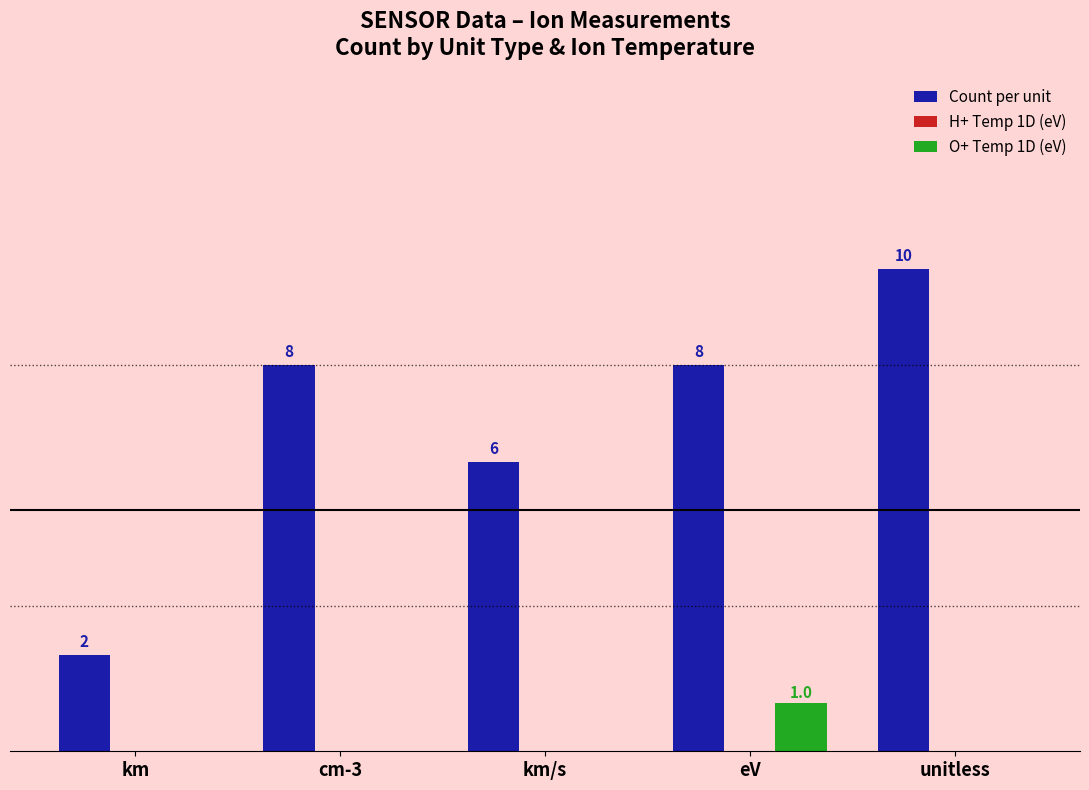

Where is Count per unit nearest to the value 6?

km/s